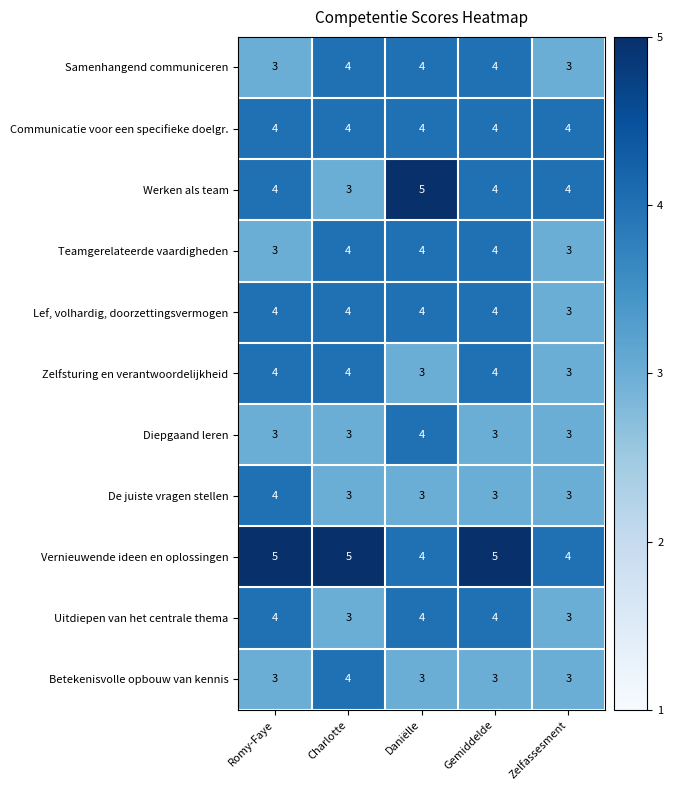

Which series has the widest spread of values?

Werken als team